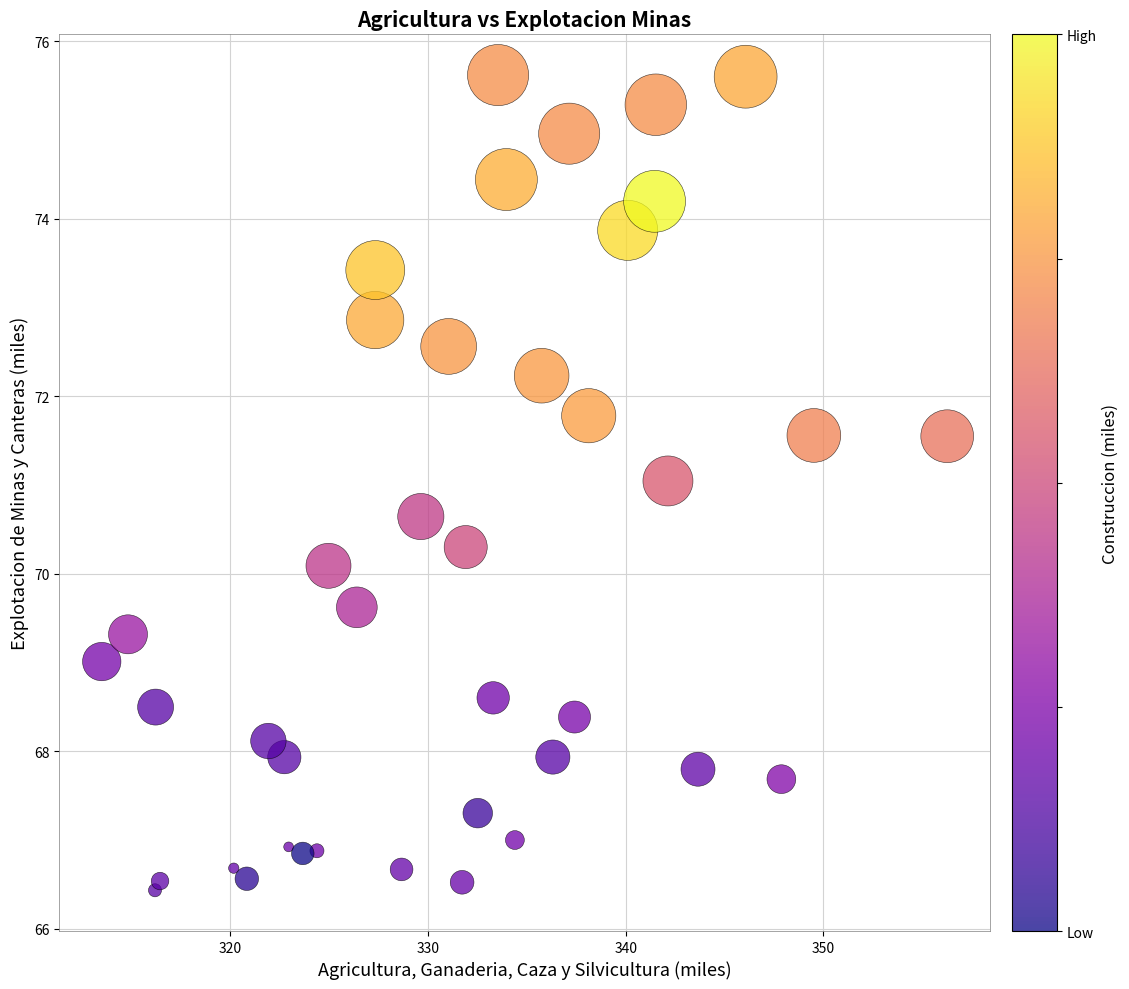

What is the range of Y values (max minus min)?

9.2